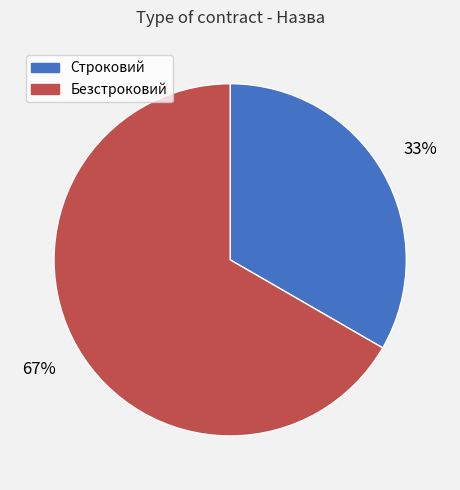

Count the number of slices in the pie.

2